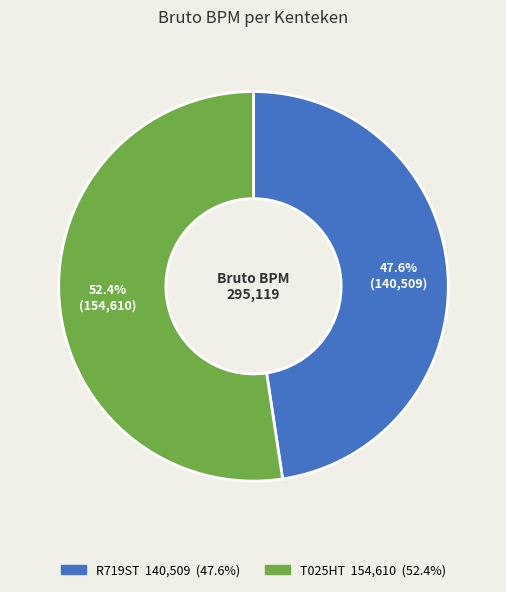

How many slices are in this pie chart?

2